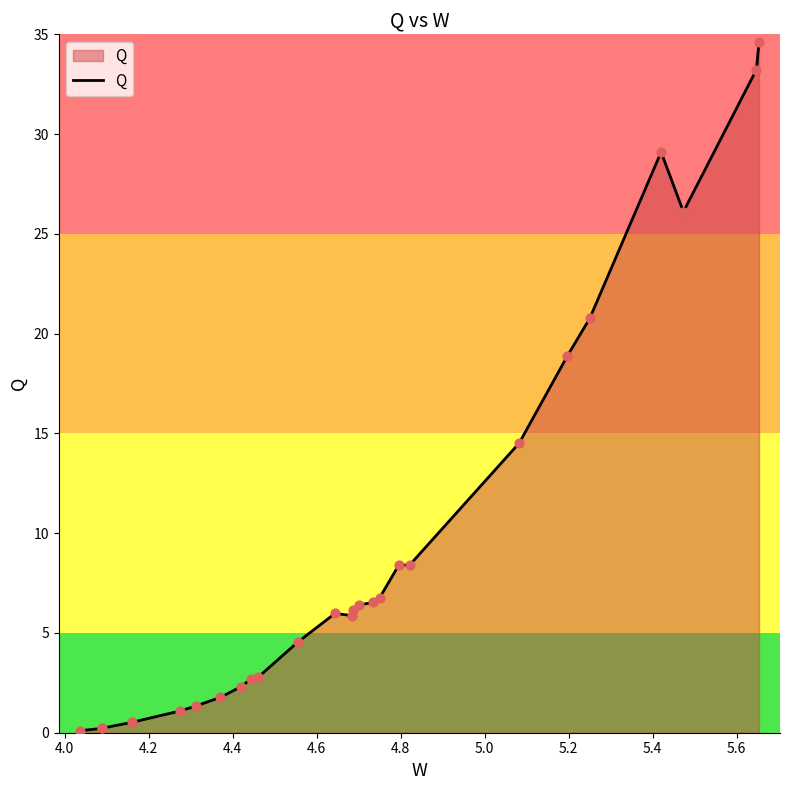

What is the maximum value shown in the chart?

34.6